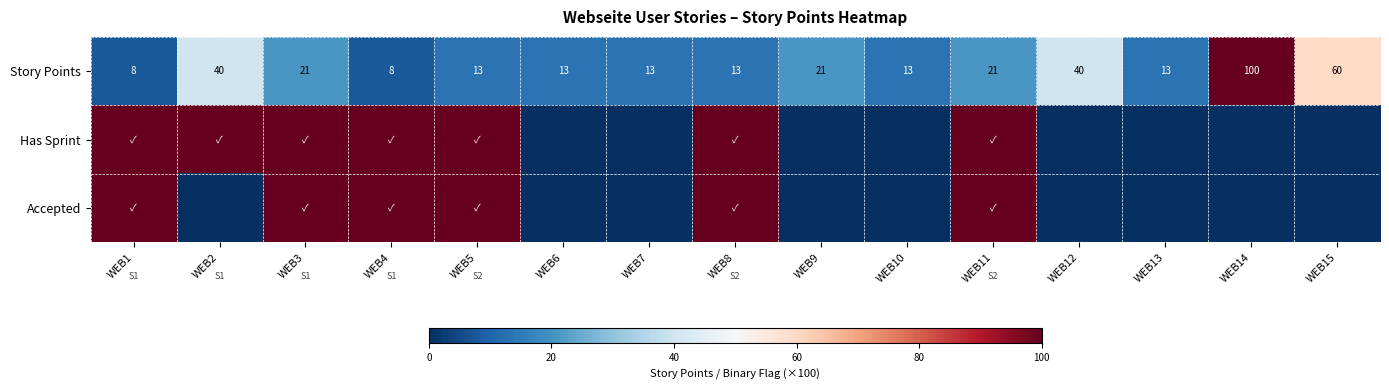

Where does the Story Points series first go above 13?

WEB2